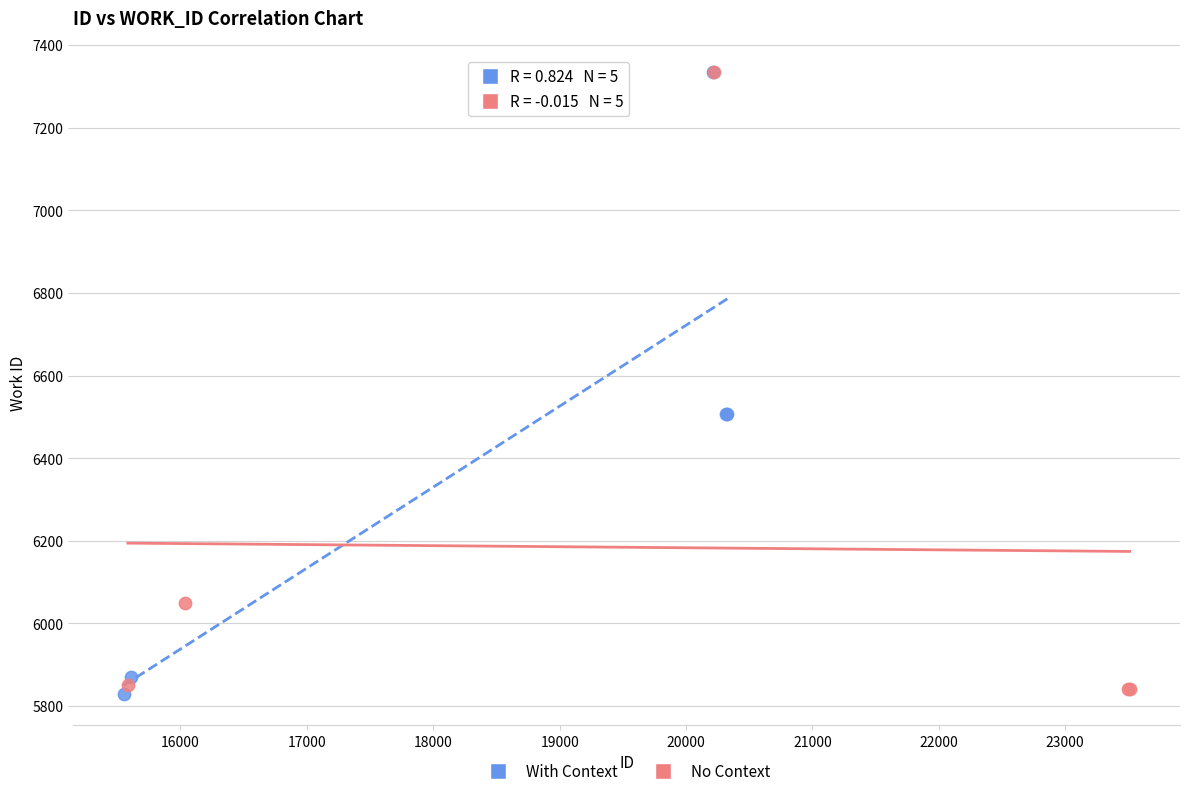

What are all the series names shown in the legend?

With Context, No Context